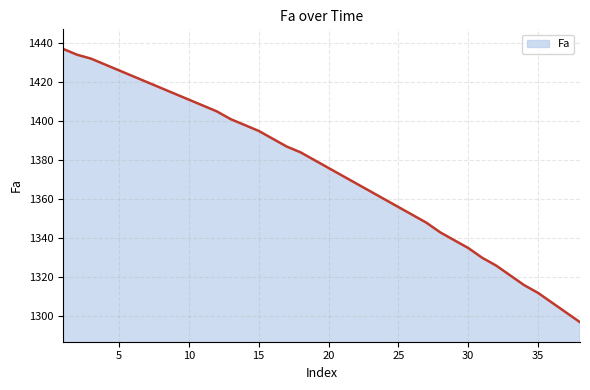

What is the difference between the maximum and minimum values?

140